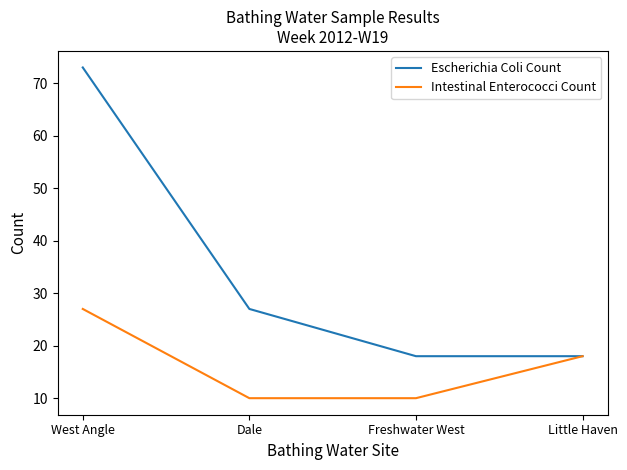

Reading right to left, transcribe all the data shown in this chart.

Escherichia Coli Count: Little Haven=18	Freshwater West=18	Dale=27	West Angle=73
Intestinal Enterococci Count: Little Haven=18	Freshwater West=10	Dale=10	West Angle=27